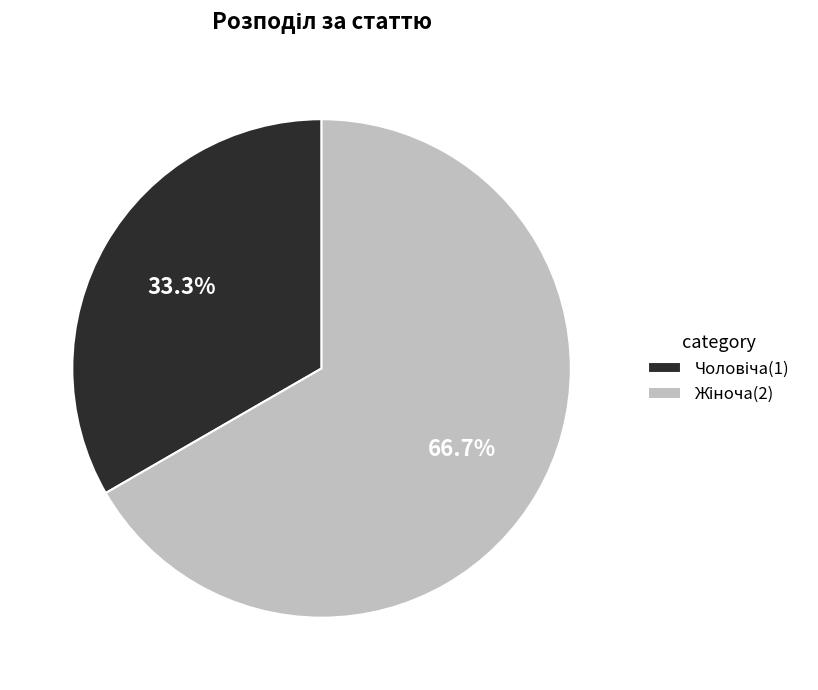

Is there a majority slice in this chart?

Yes